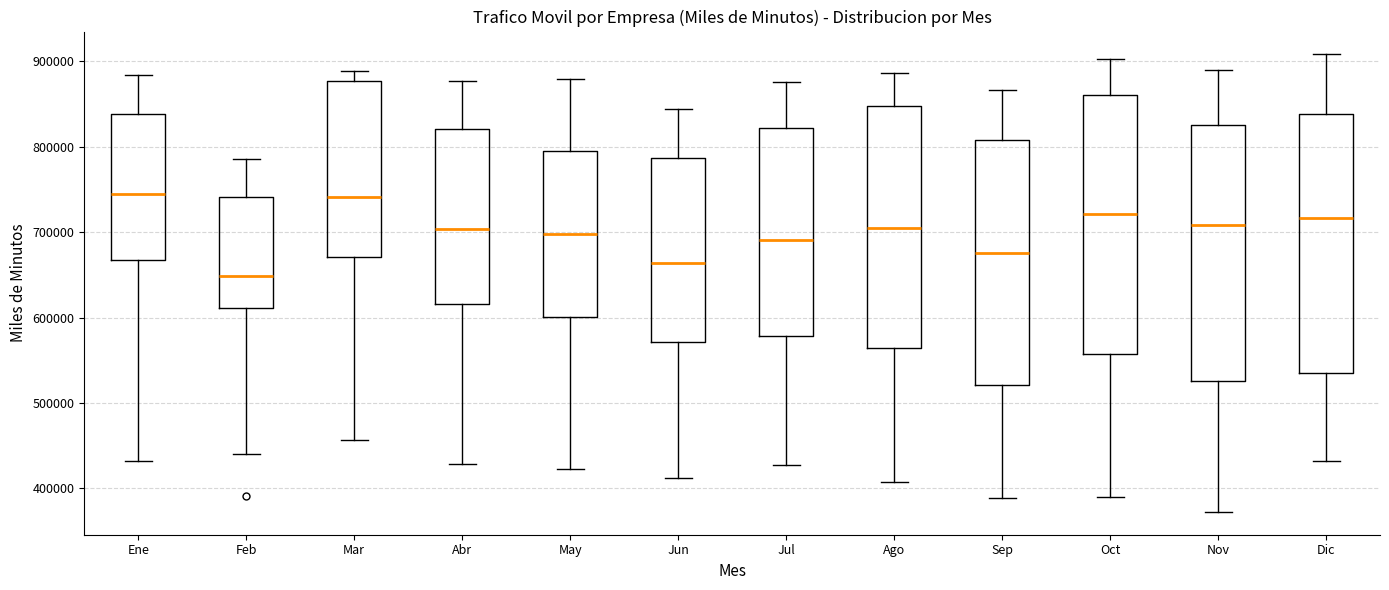

Where is the lower edge of the box for Ago on the y-axis? The values are not printed on the chart, so give them approximately, as read against the axis.

560000